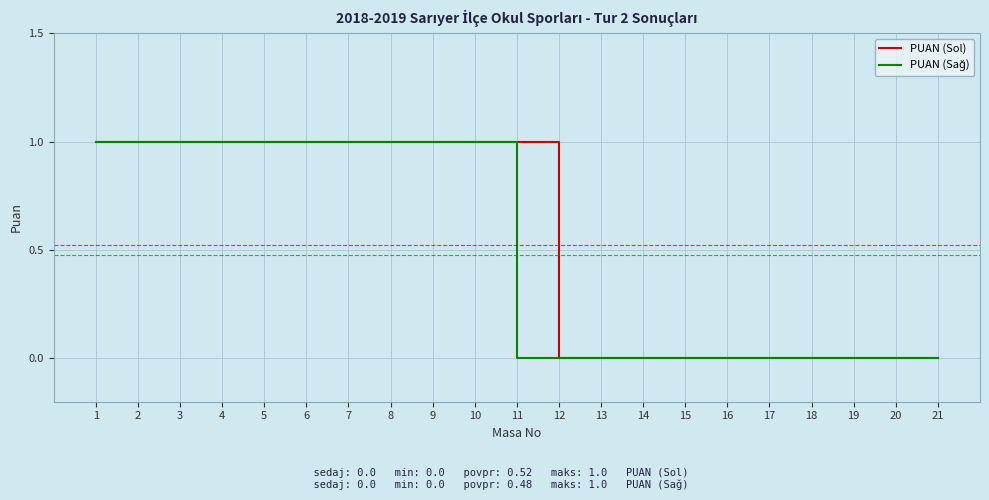

The value of PUAN (Sol) at 3 is 1. True or false?

True